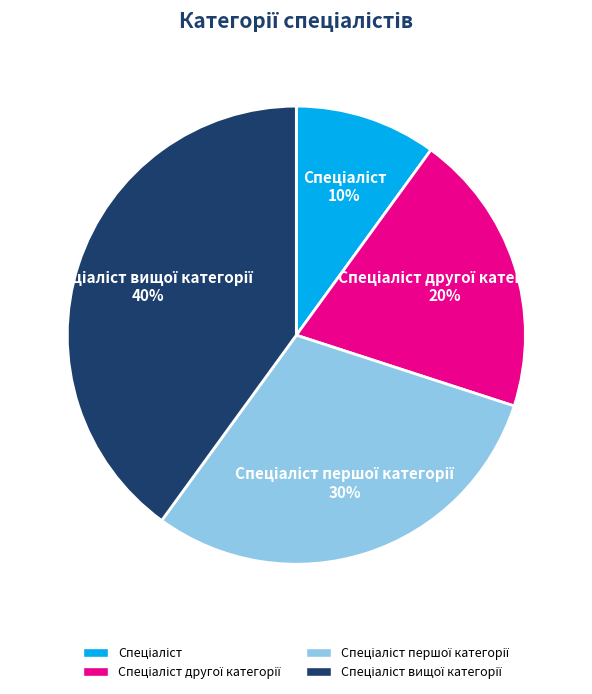

To the nearest percent, what is the average slice percentage?

25%